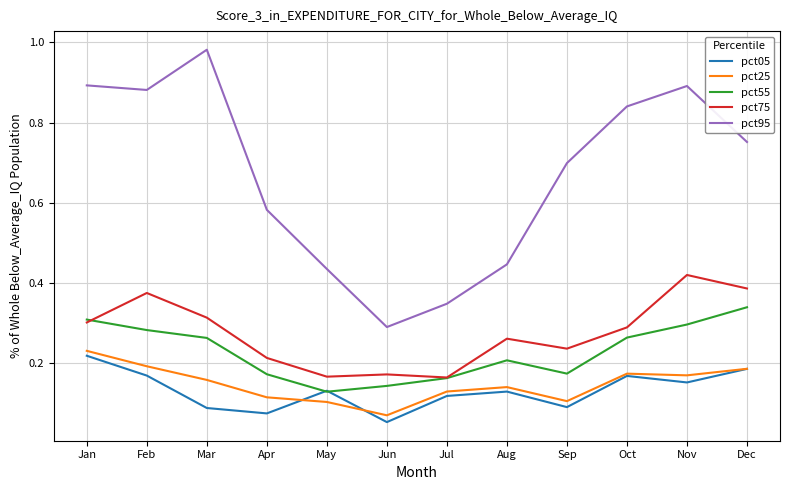

Where do pct25 and pct05 first cross each other?

Apr and May